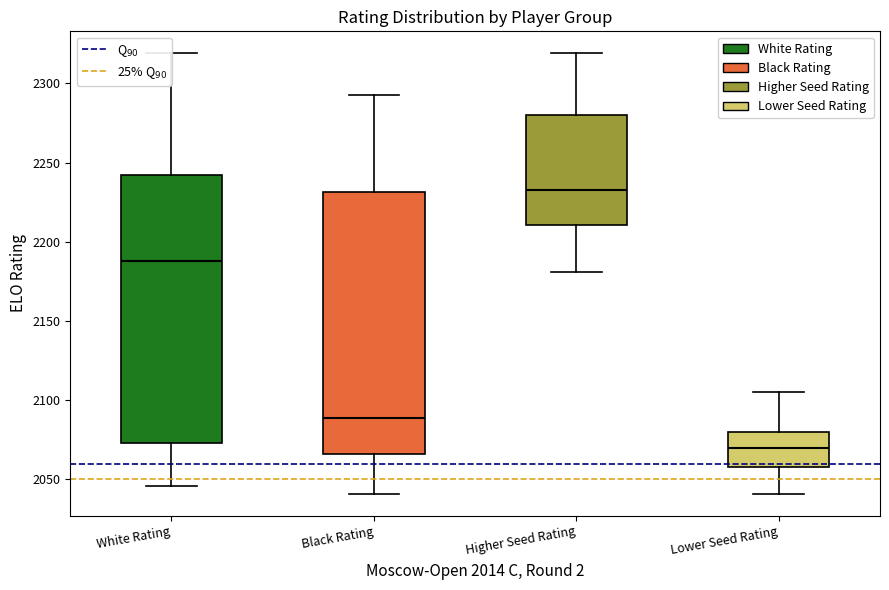

Reading left to right, read every box against the y-axis: the position of its median line, the range the box covers, and the ends of its whiskers. The values are not printed on the chart, so give them approximately, as read against the axis.

White Rating: median 2190, box 2075 to 2240, whiskers 2045 to 2320
Black Rating: median 2090, box 2065 to 2230, whiskers 2040 to 2295
Higher Seed Rating: median 2235, box 2210 to 2280, whiskers 2180 to 2320
Lower Seed Rating: median 2070, box 2060 to 2080, whiskers 2040 to 2105